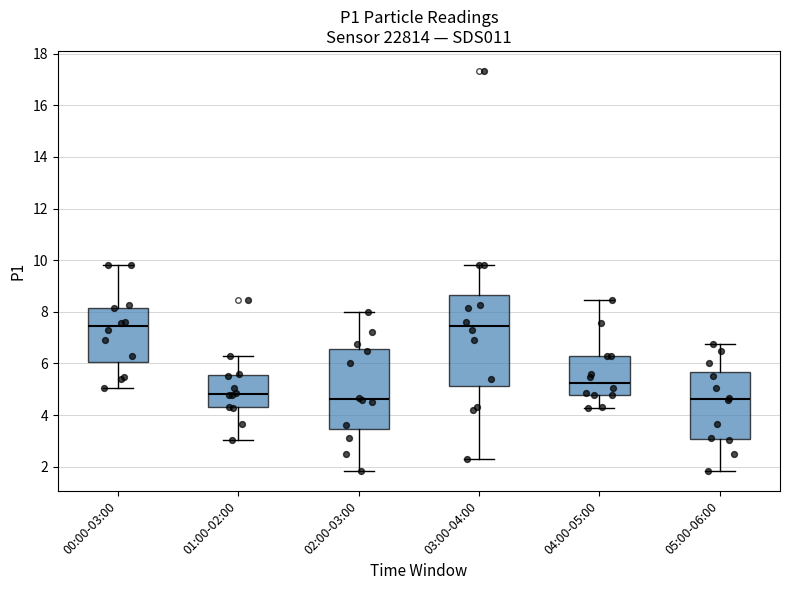

Reading left to right, transcribe this box plot: for each box, give where its median line is, the range the box spans, and where its two whiskers end, as read against the y-axis. The values are not printed on the chart, so give them approximately, as read against the axis.

00:00-03:00: median 7.4, box 6.0 to 8.2, whiskers 5.0 to 9.8
01:00-02:00: median 4.8, box 4.2 to 5.6, whiskers 3.0 to 6.4
02:00-03:00: median 4.6, box 3.4 to 6.6, whiskers 1.8 to 8.0
03:00-04:00: median 7.4, box 5.2 to 8.6, whiskers 2.4 to 9.8
04:00-05:00: median 5.2, box 4.8 to 6.2, whiskers 4.2 to 8.4
05:00-06:00: median 4.6, box 3.0 to 5.6, whiskers 1.8 to 6.8